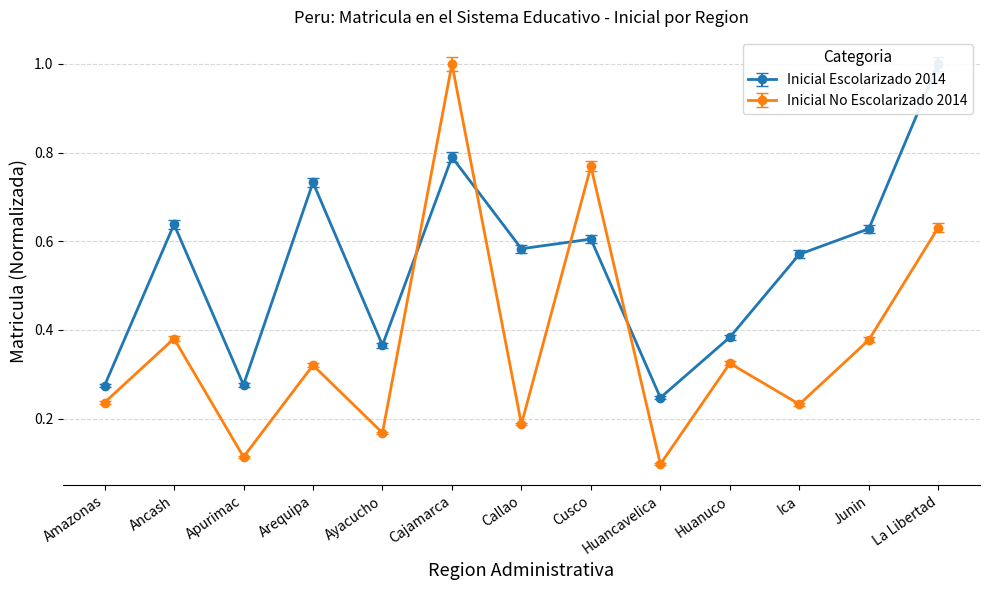

Rank the series at Ica from lowest to highest value.

Inicial No Escolarizado 2014, Inicial Escolarizado 2014